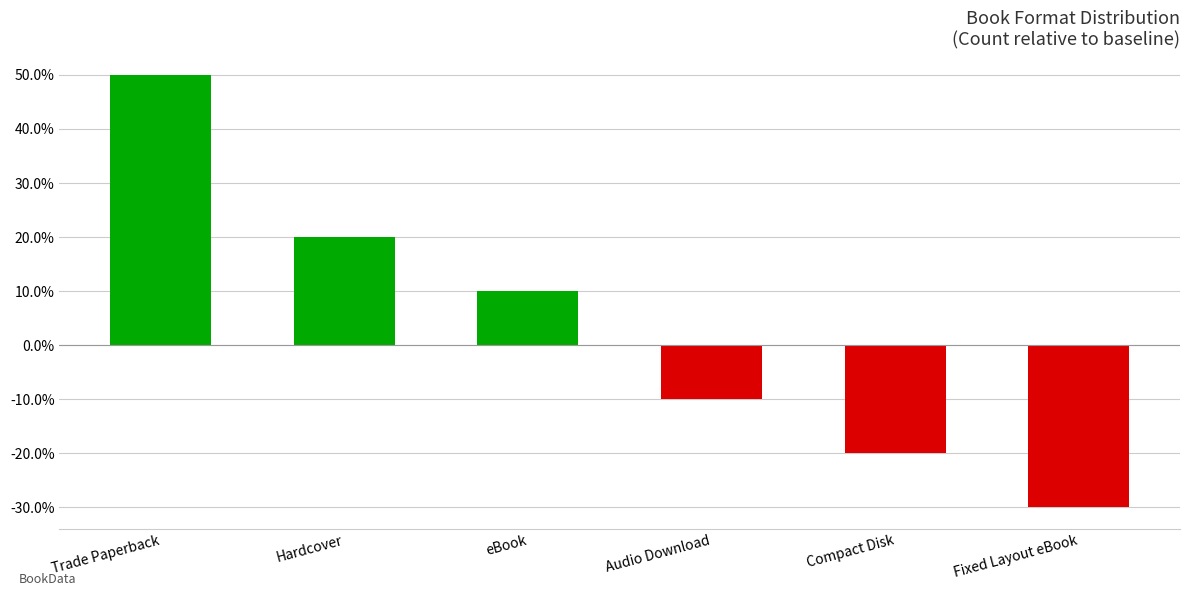

What is the change in value from Hardcover to eBook?

-0.1